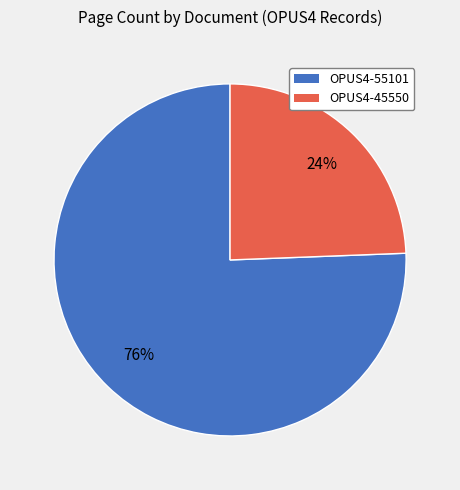

Count the number of slices in the pie.

2